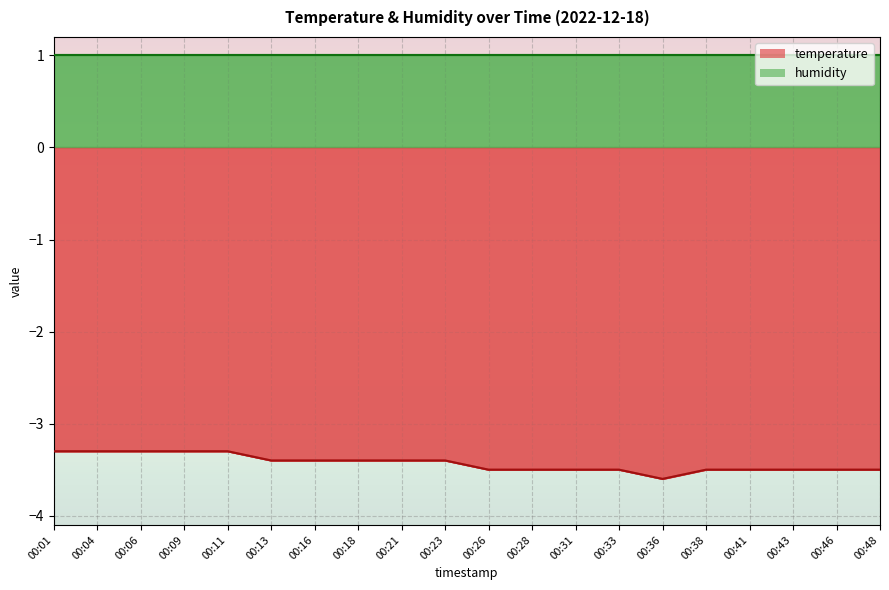

Where is the first local minimum?

00:36